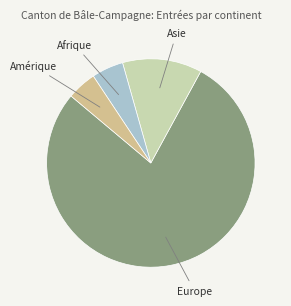

What is the largest slice in the pie chart?

Europe